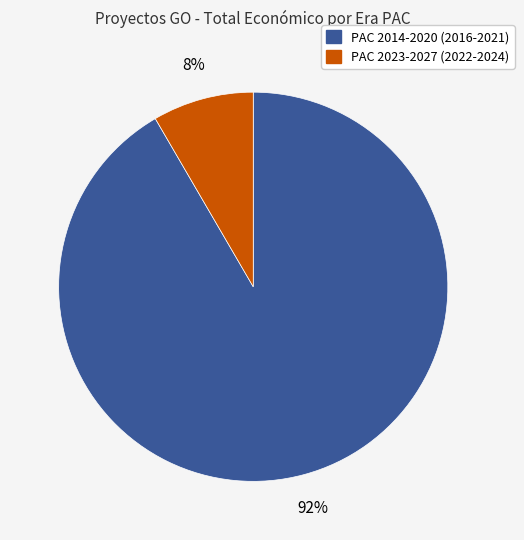

To the nearest percent, what is the average slice percentage?

50%